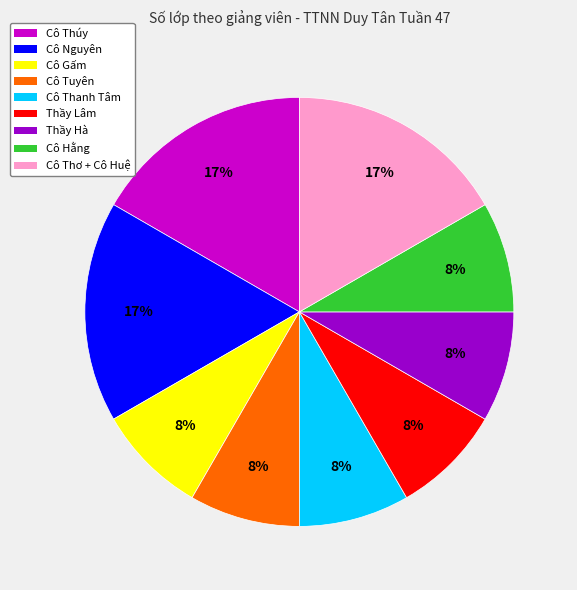

Does any single category account for the majority?

No